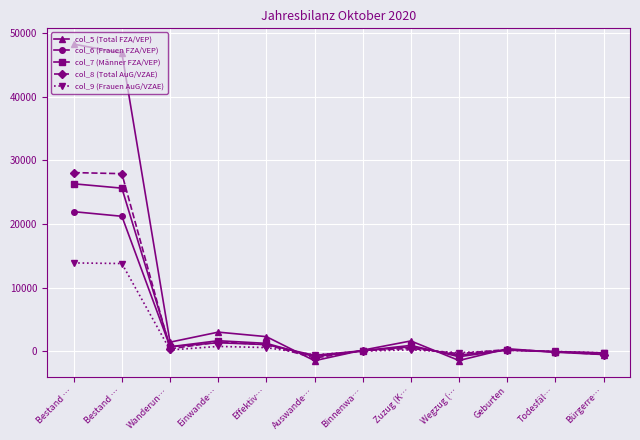

What is the sum of the col_7 (Männer FZA/VEP) values at Todesfäl… and Wanderun…?

625